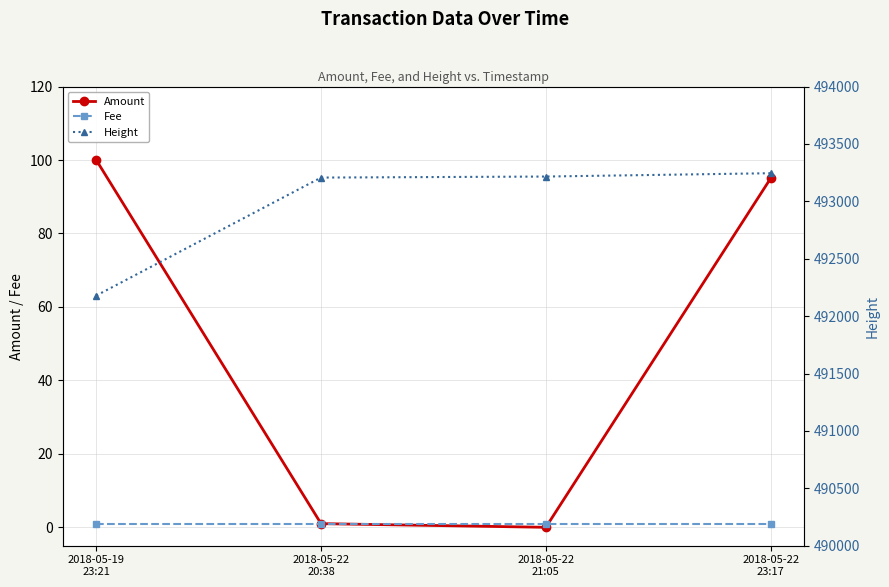

Reading right to left, extract all data points from this chart.

Amount: 95	0	1	100
Fee: 1	1	1	1
Height: 493245	493216	493207	492179